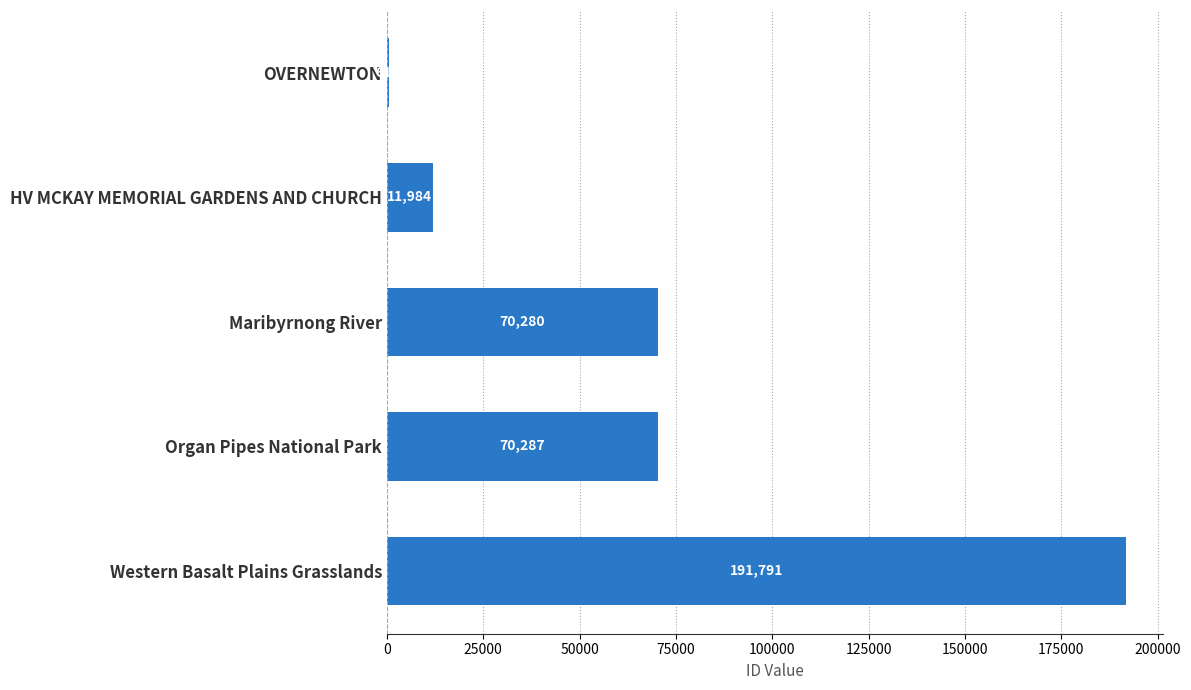

What value does the data have at Organ Pipes National Park, to the nearest 50?

70300